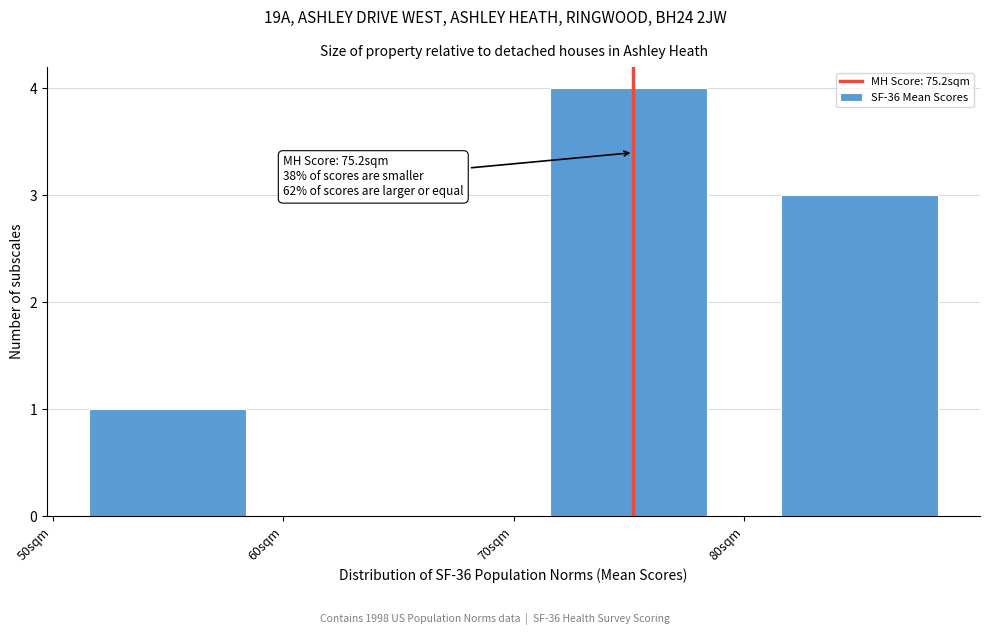

Which range on the x-axis has the tallest bar?

70 to 80